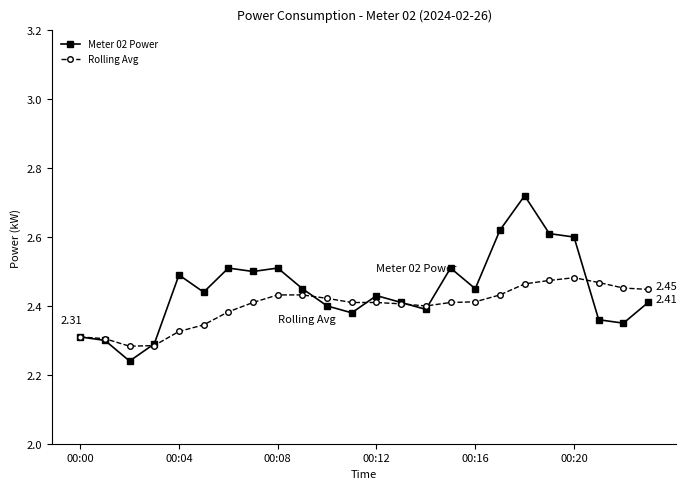

List the series in order of their peak value, lowest first.

Rolling Avg, Meter 02 Power